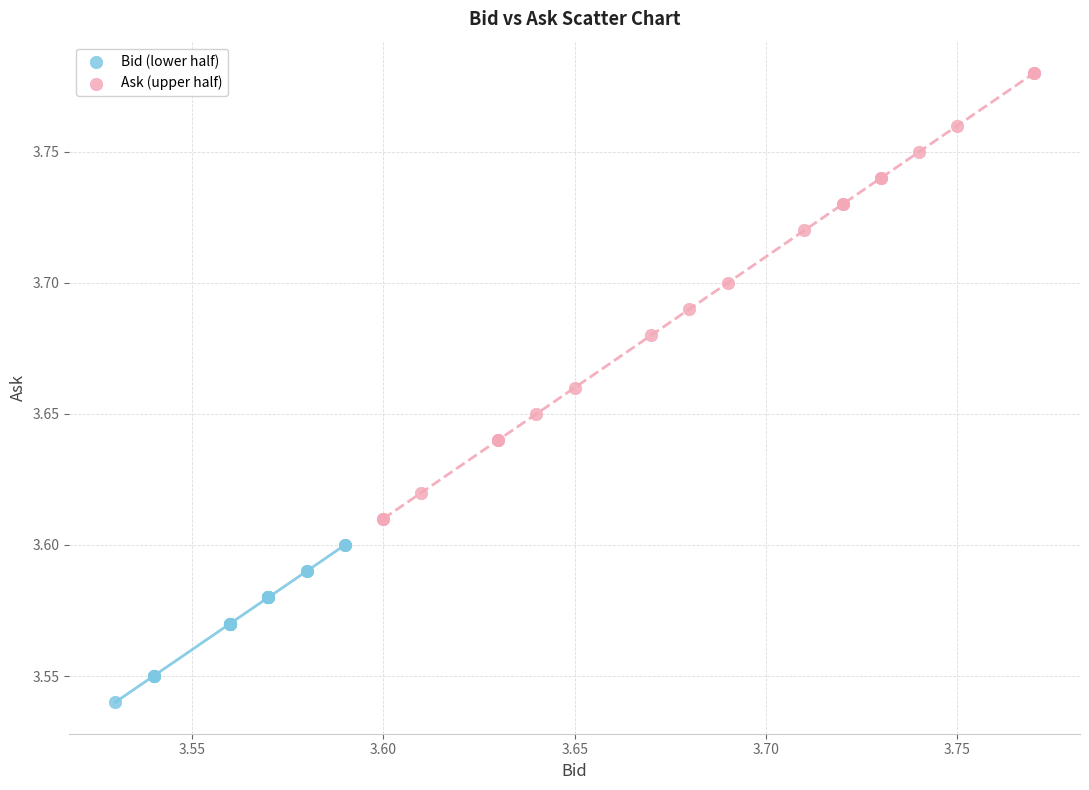

Which series contains the lowest Y value?

Bid (lower half)